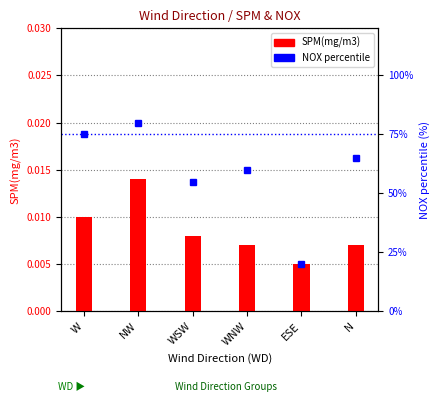

What are all the series names shown in the legend?

SPM(mg/m3), NOX percentile